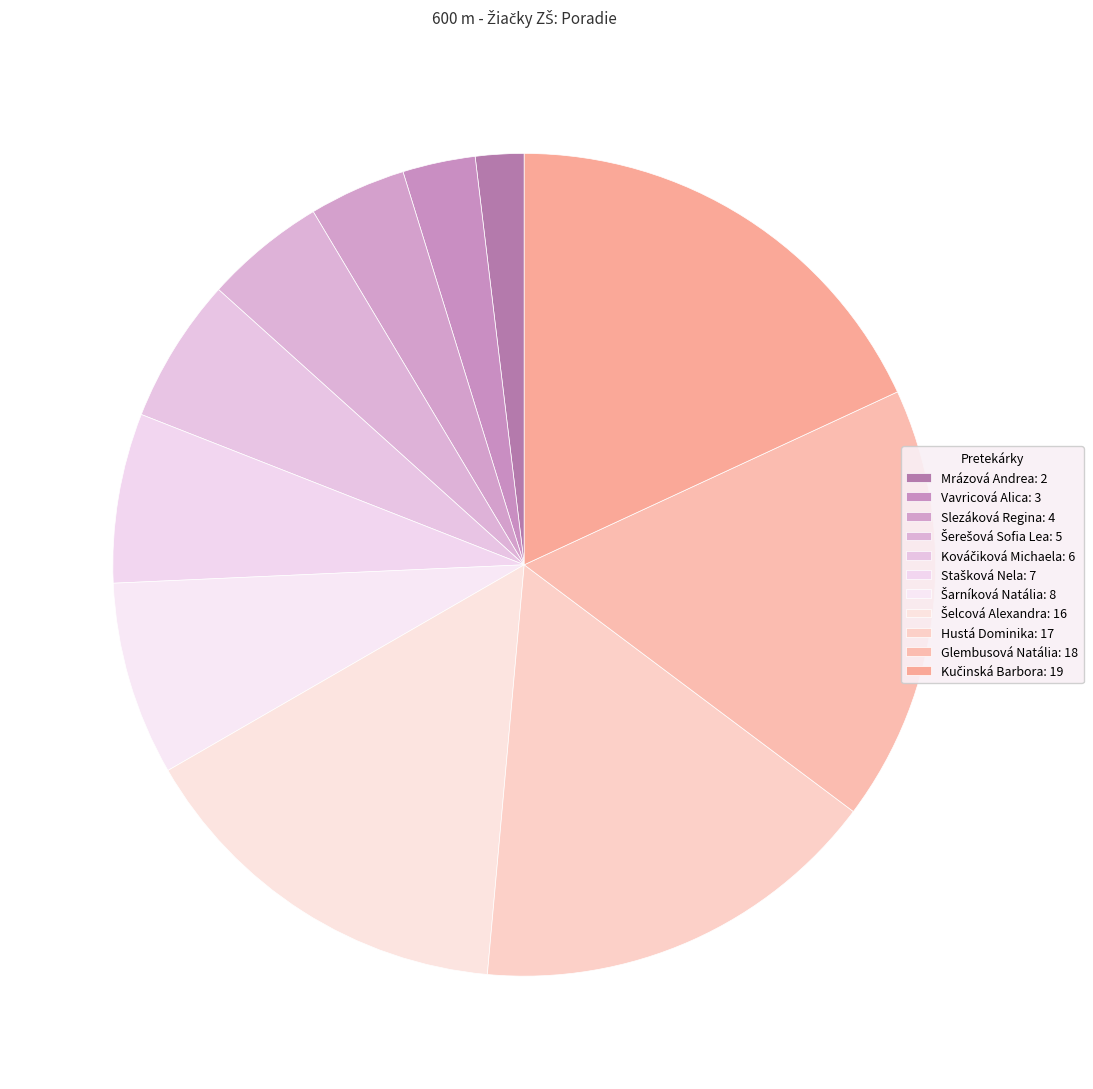

Which category has the biggest portion of the pie?

Kučinská Barbora